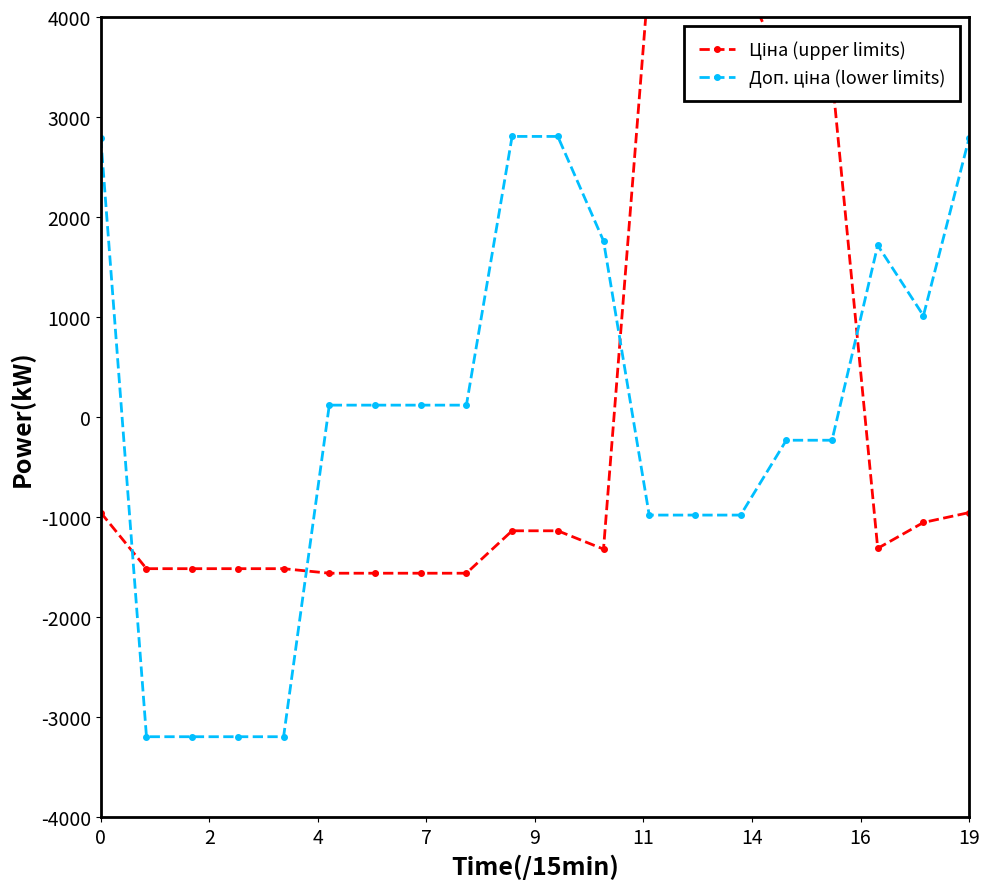

What is the maximum value shown in the chart?

4440.6